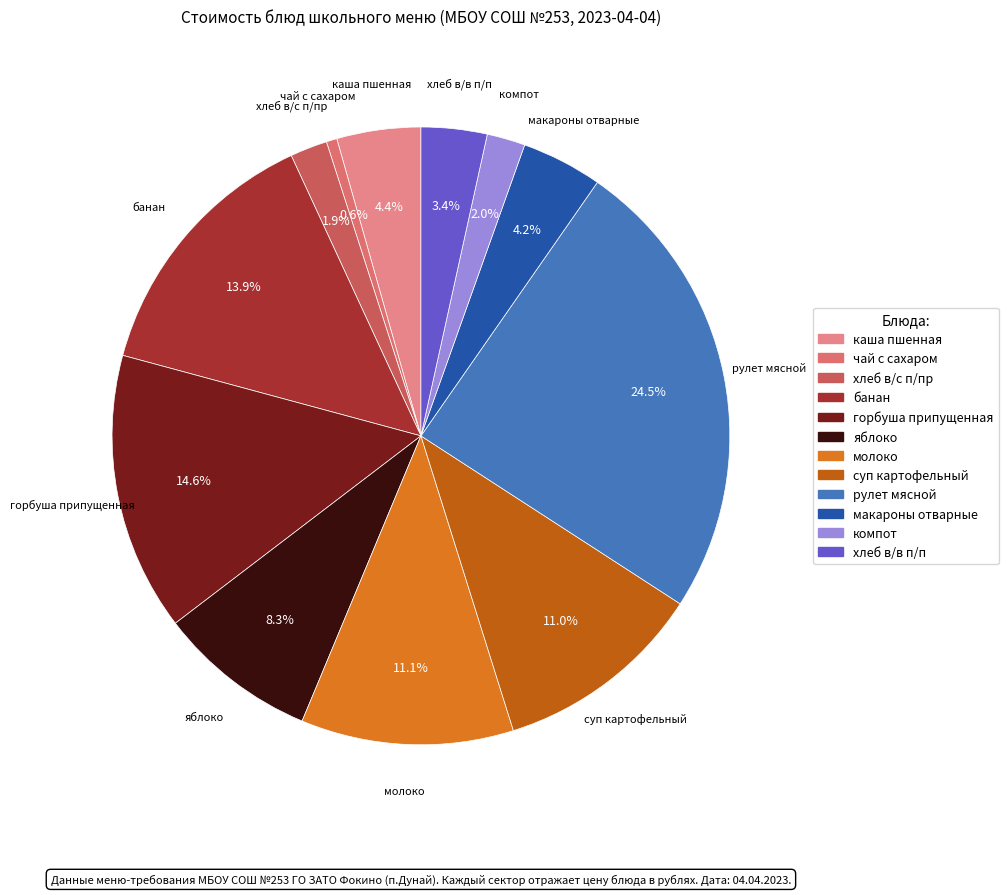

Which slice is the smallest?

чай с сахаром